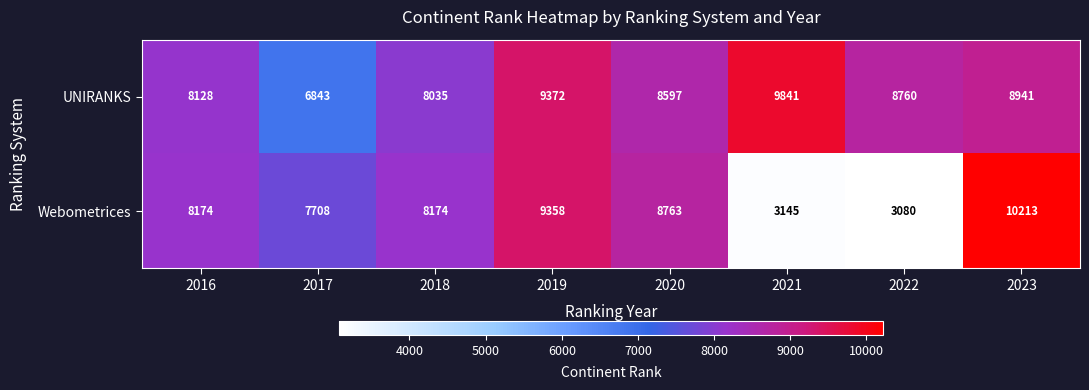

Which series has the largest range (max minus min)?

Webometrices